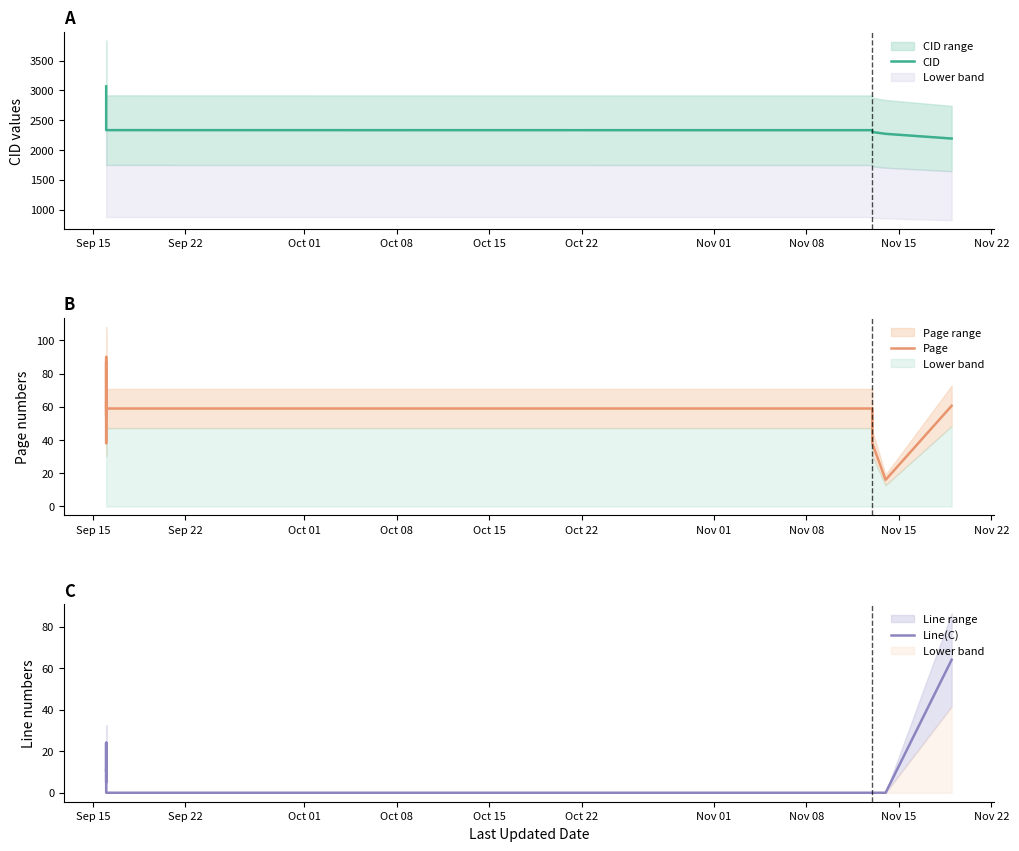

Reading left to right, list all the values displayed in this chart.

CID: 3067.0	2842.0	2808.0	2657.0	2484.0	2388.0	2370.0	2333.0	2332.0	2301.0	2271.0	2192.0
Page: 62.1	60.0	54.2	38.1	90.1	54.2	87.0	59.0	59.0	38.0	16.0	60.6
Line(C): 11.0	5.0	24.0	13.0	10.0	24.0	0.0	0.0	0.0	0.0	0.0	64.0